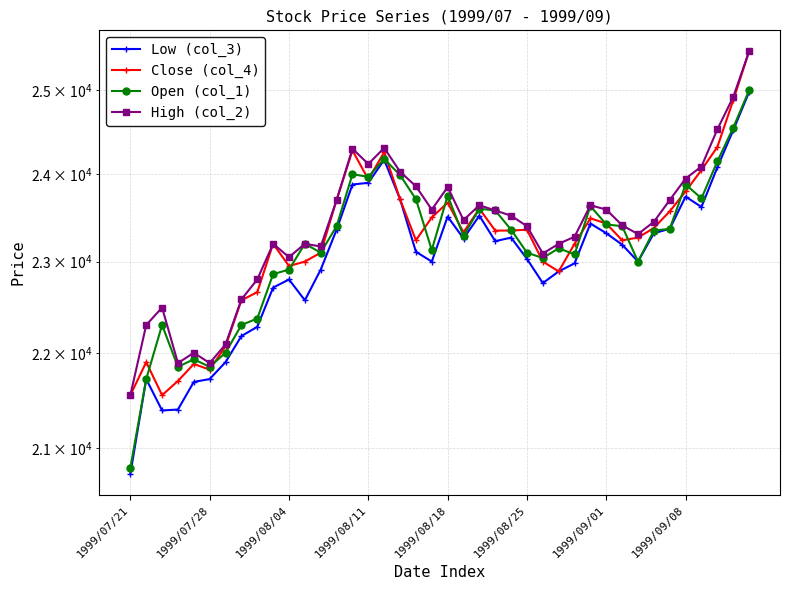

At which label does Open (col_1) reach its peak?

39